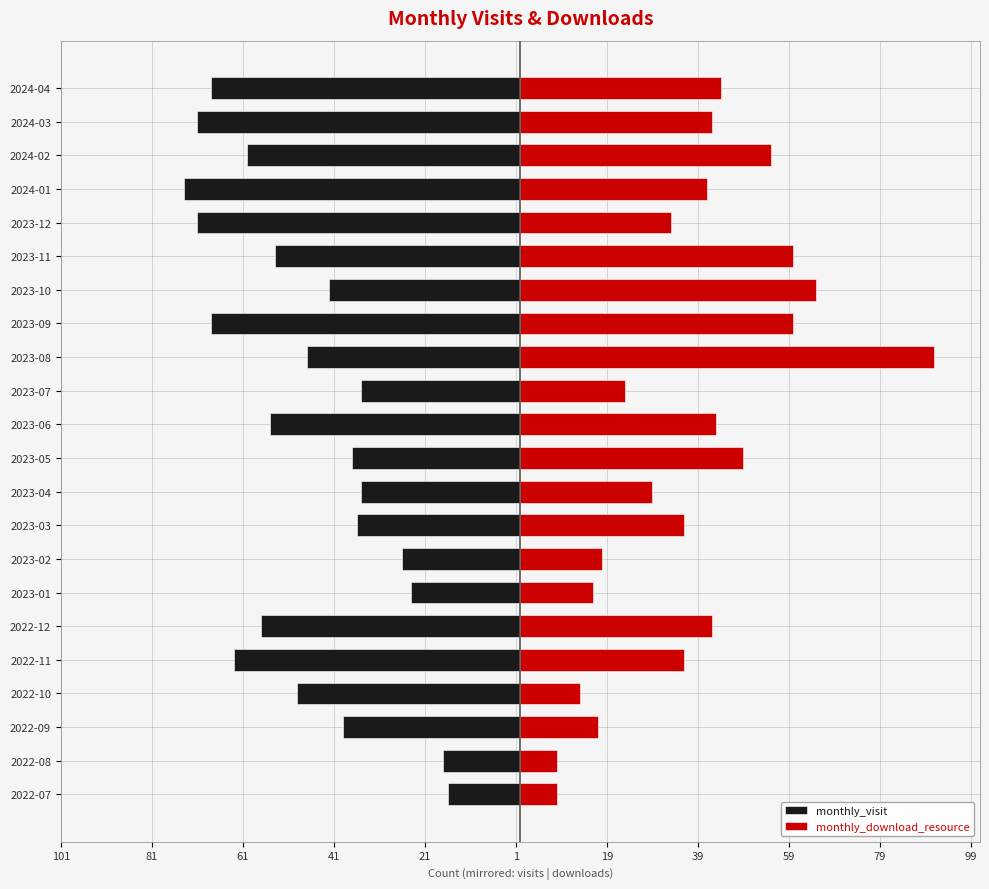

What is the average value of the monthly_visit series?

-47